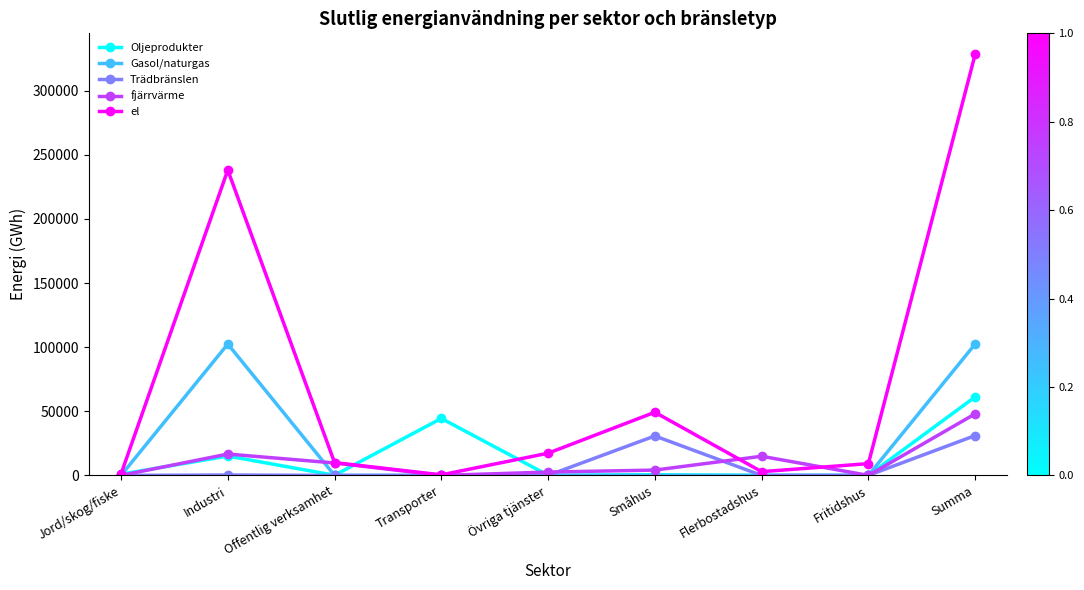

What are all the series names shown in the legend?

Oljeprodukter, Gasol/naturgas, Trädbränslen, fjärrvärme, el